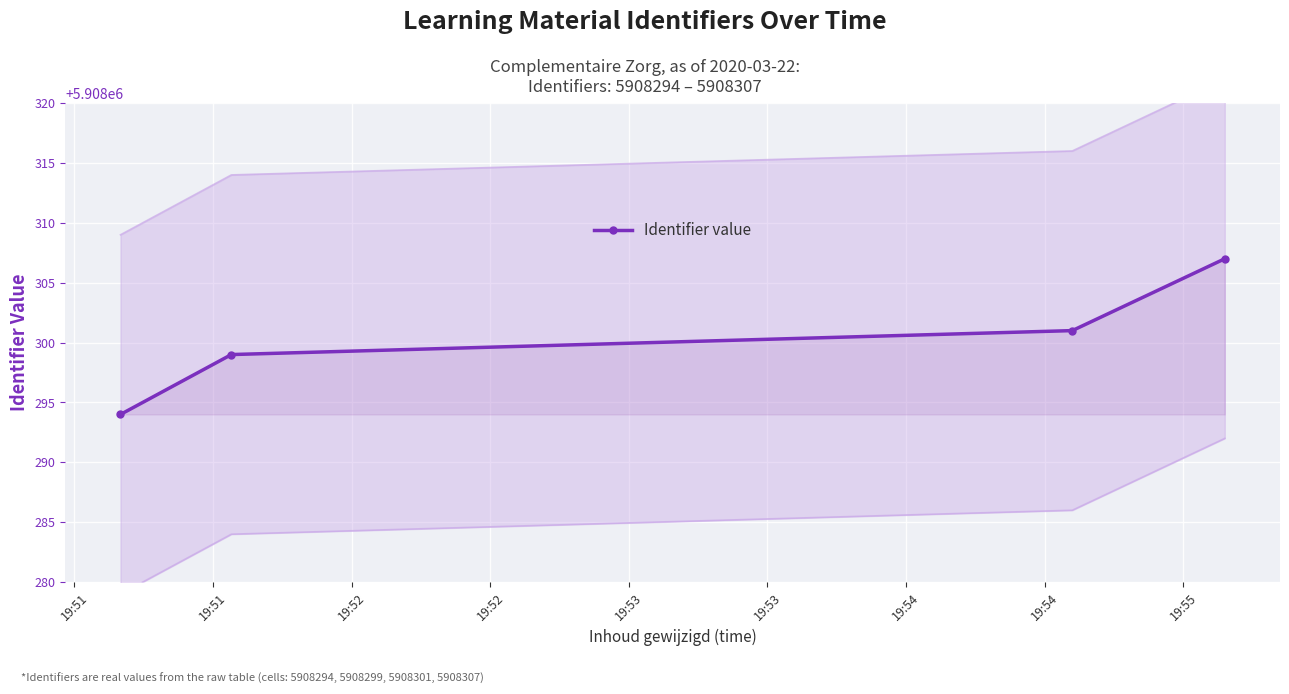

What is the sum of all values?

23633201